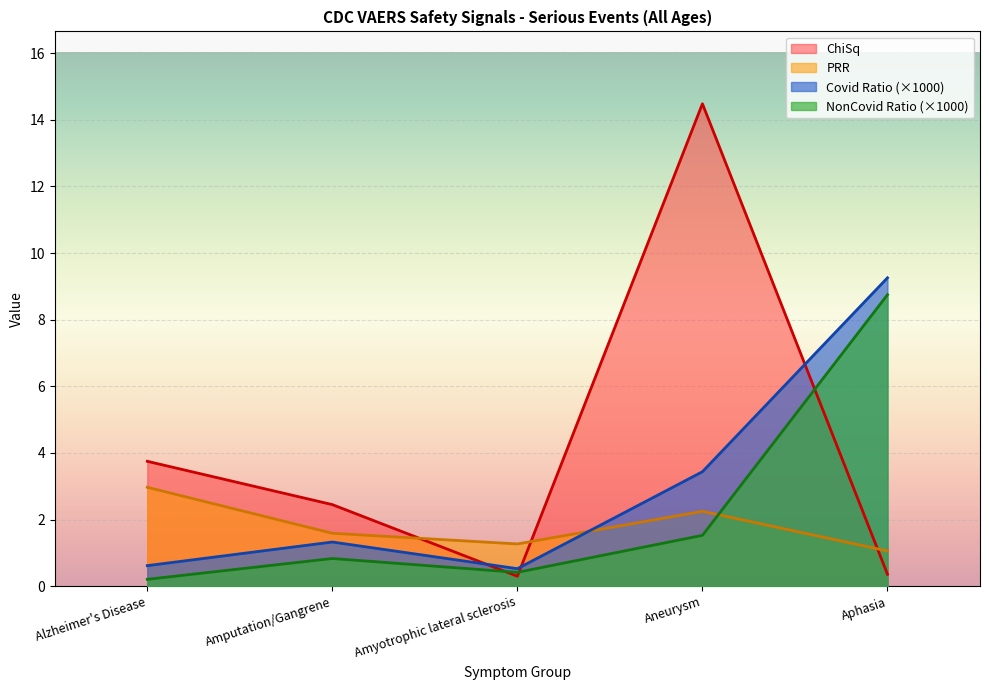

True or false: PRR has a value of 1.3 at Amyotrophic lateral sclerosis.

True